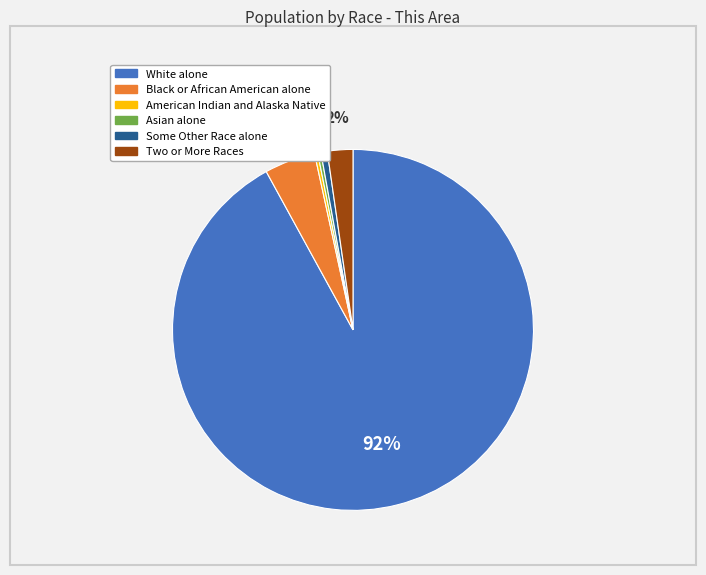

Do American Indian and Alaska Native and Asian alone together represent more than half of the pie?

No